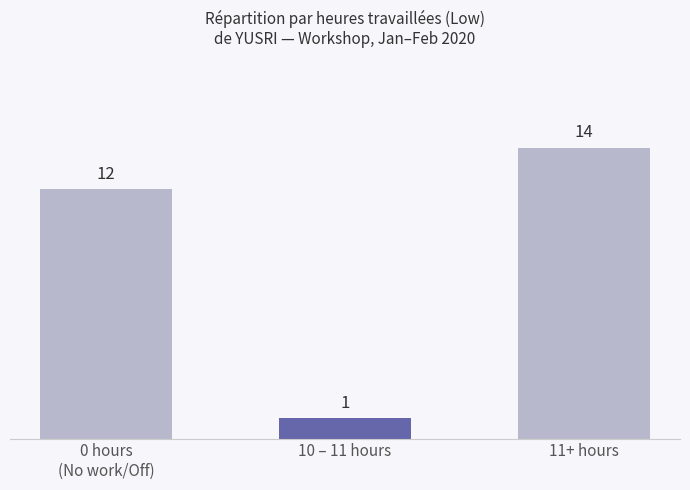

What is the sum of all values?

27